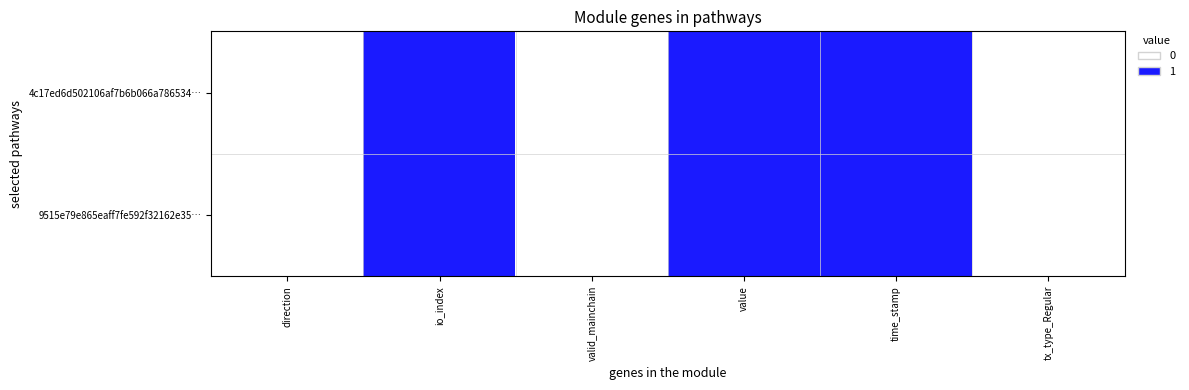

Which has a higher value, direction or tx_type_Regular?

direction